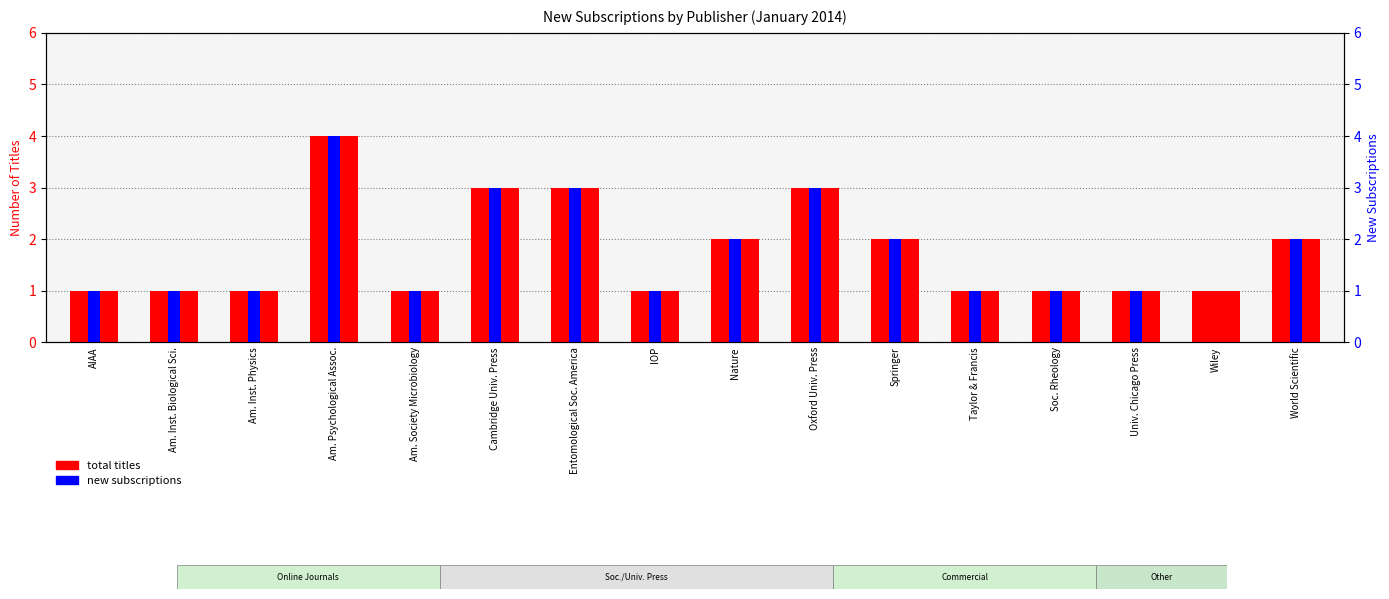

Where is total titles nearest to the value 2?

Nature